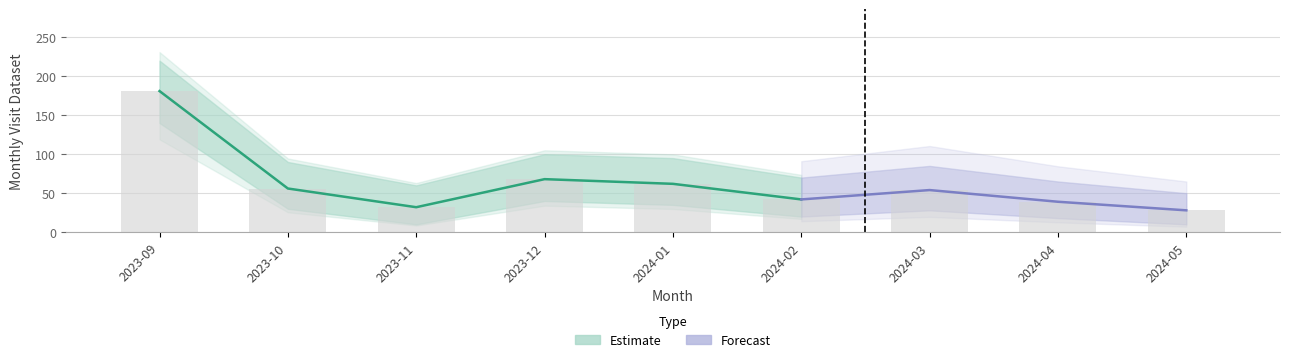

What position from the left is 2024-01?

5